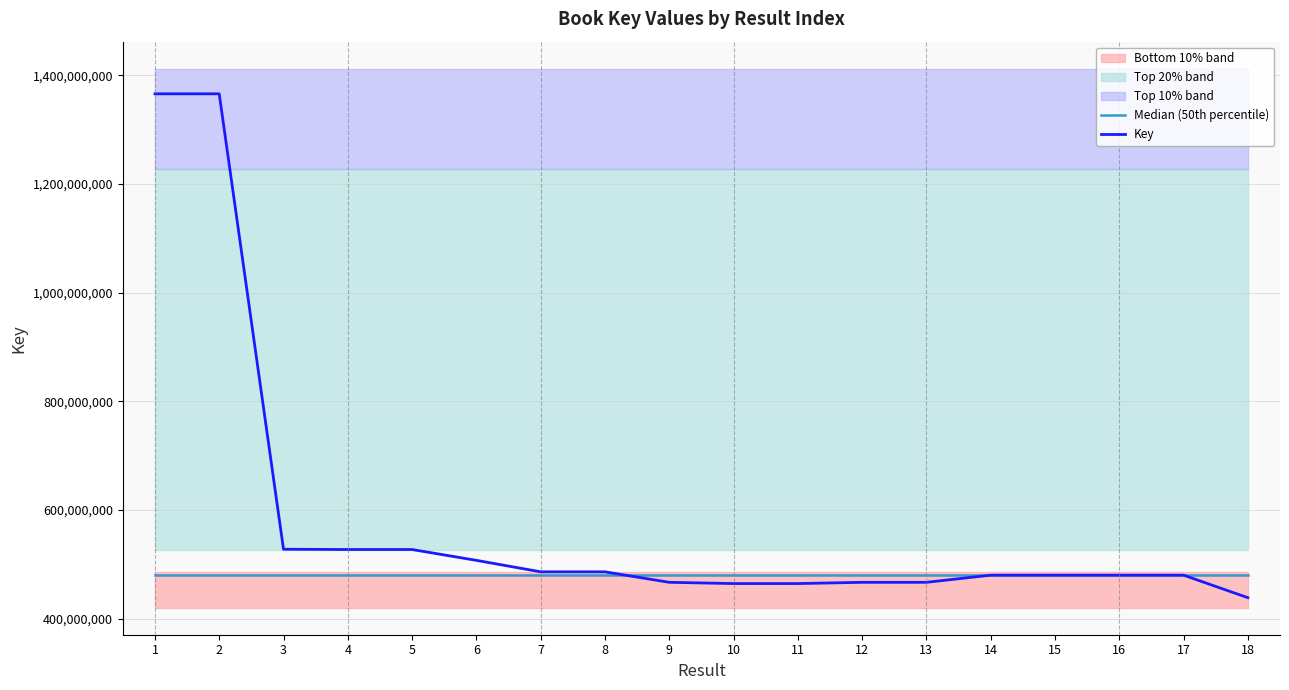

True or false: Key has more than 2 interior local peaks.

False